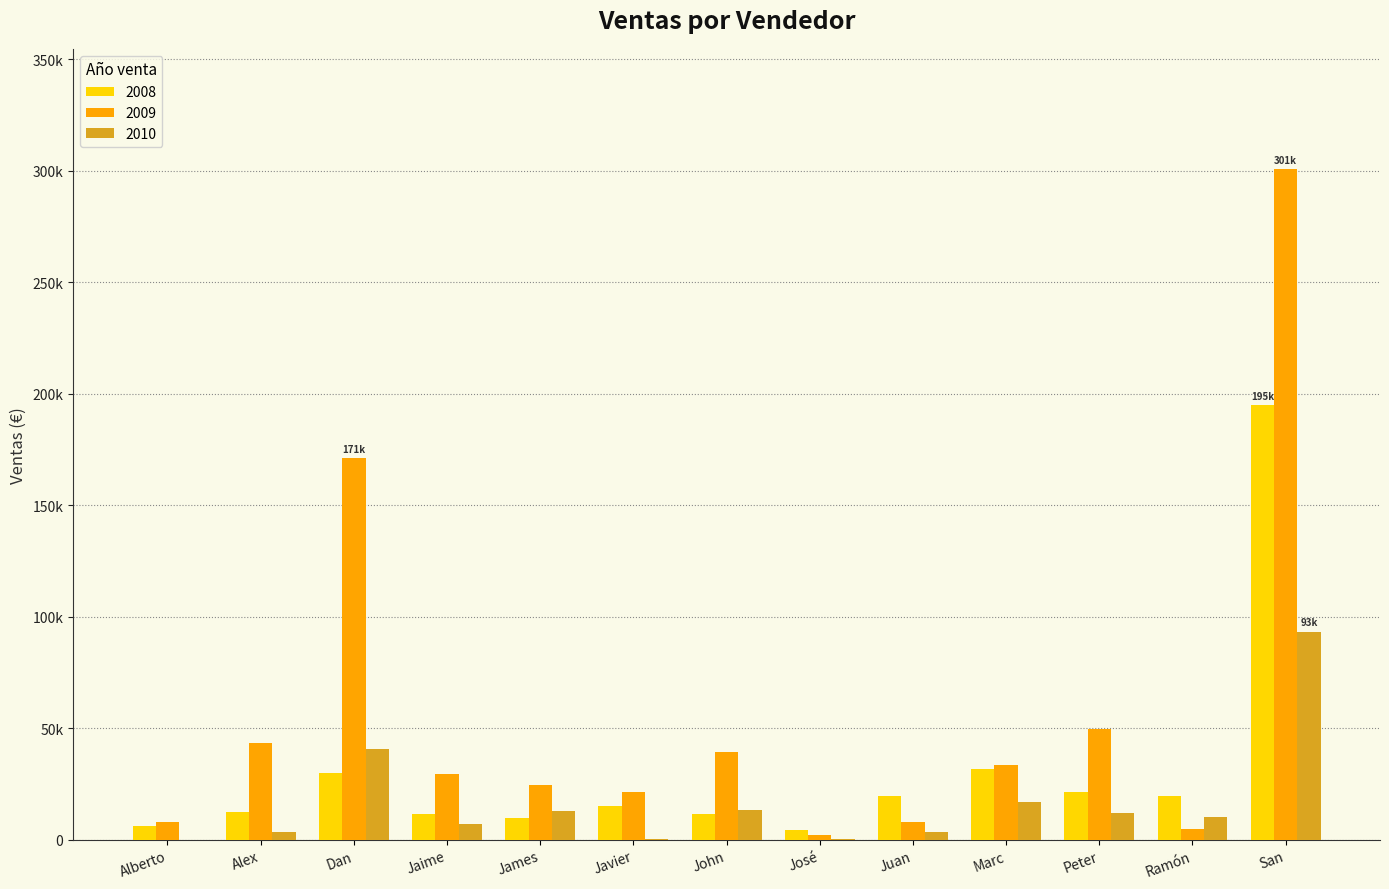

What are all the series names shown in the legend?

2008, 2009, 2010